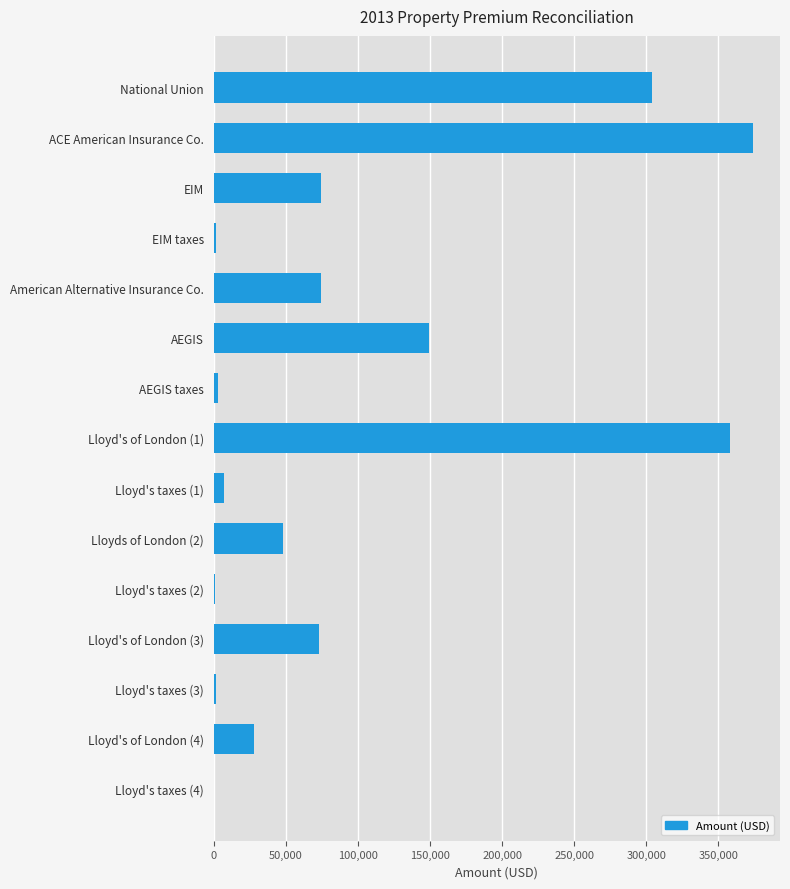

The value at National Union is 420914.1. True or false?

False